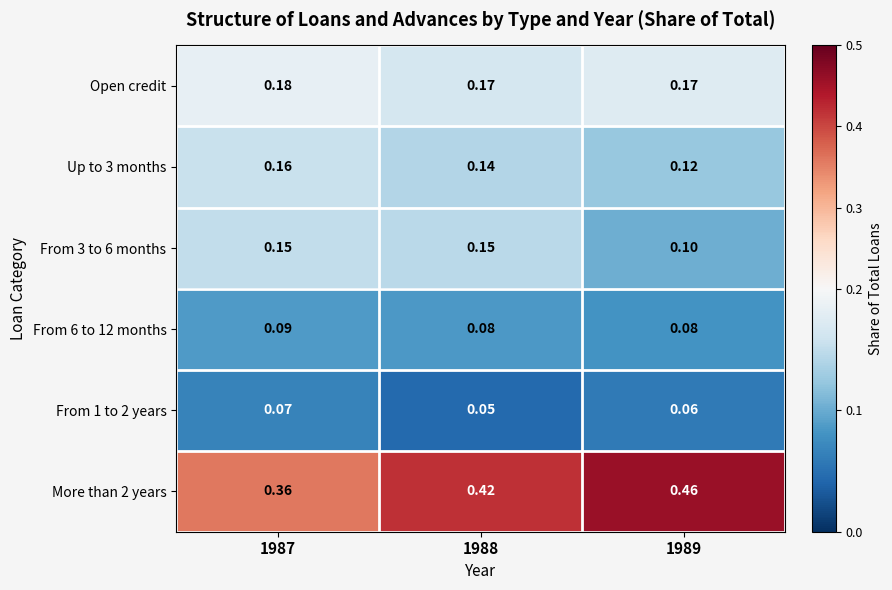

Is the value of Up to 3 months at 1989 greater than the value of From 3 to 6 months at 1989?

Yes